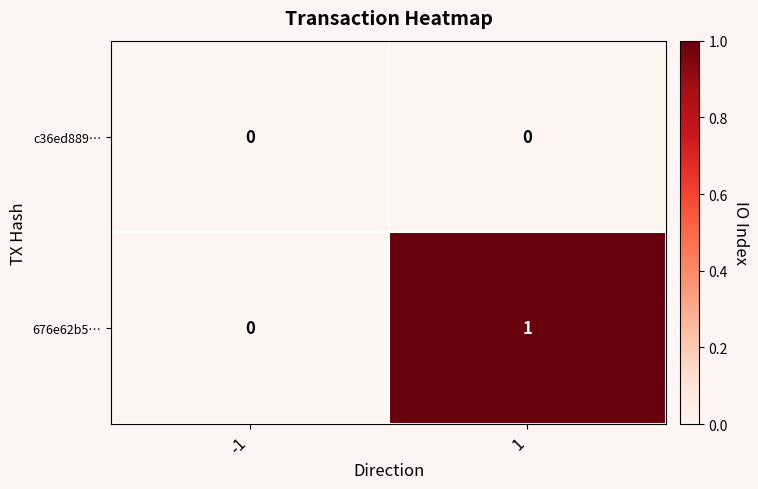

At which category does the chart reach its peak across all series?

1